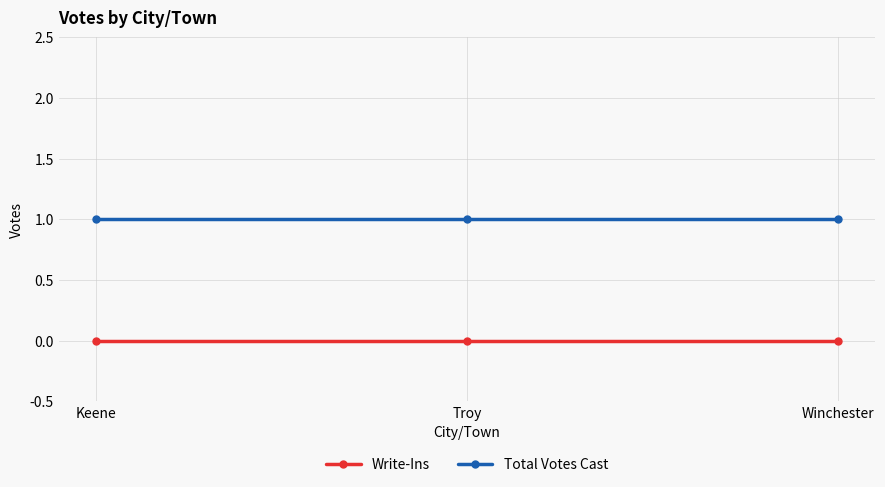

At how many categories does at least one series exceed 0?

3